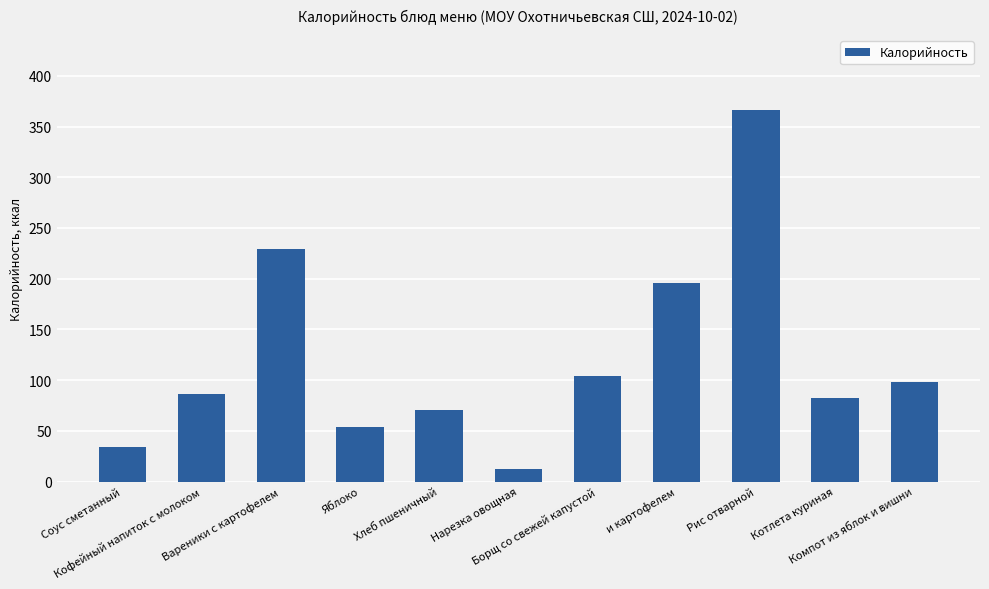

Count the number of data series in this chart.

1